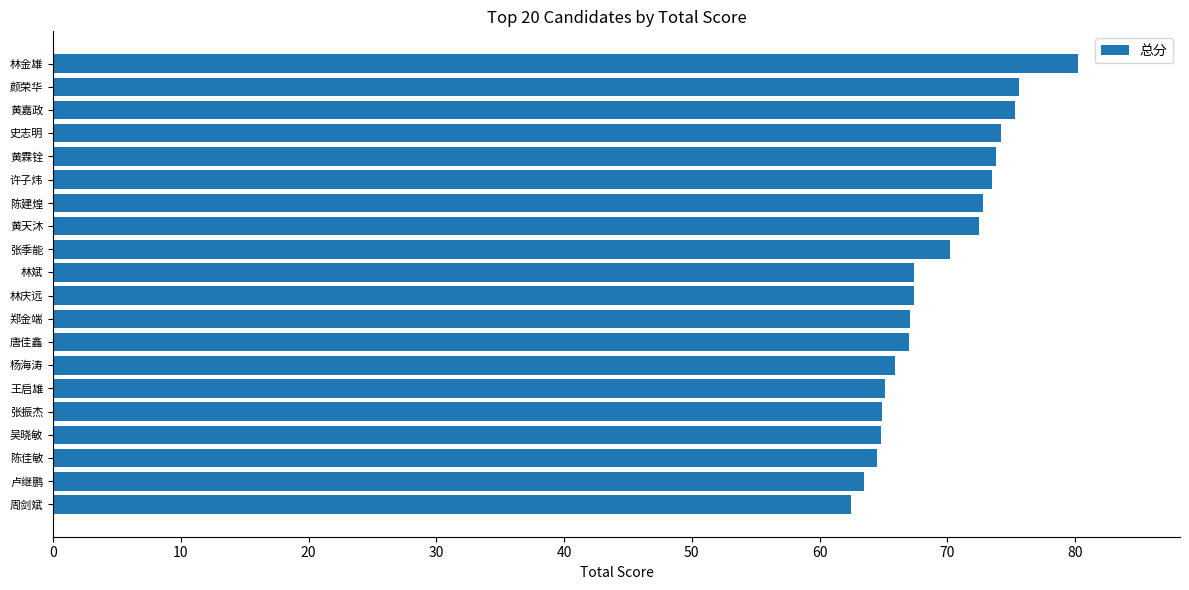

What is the maximum value shown in the chart?

80.2